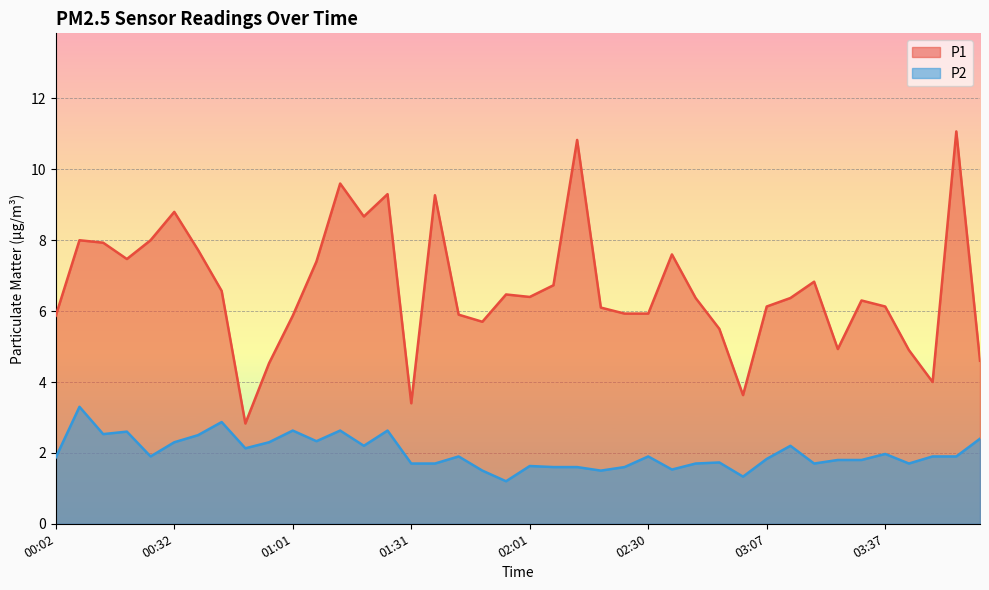

What is the total value across all series at 03:49?

5.9